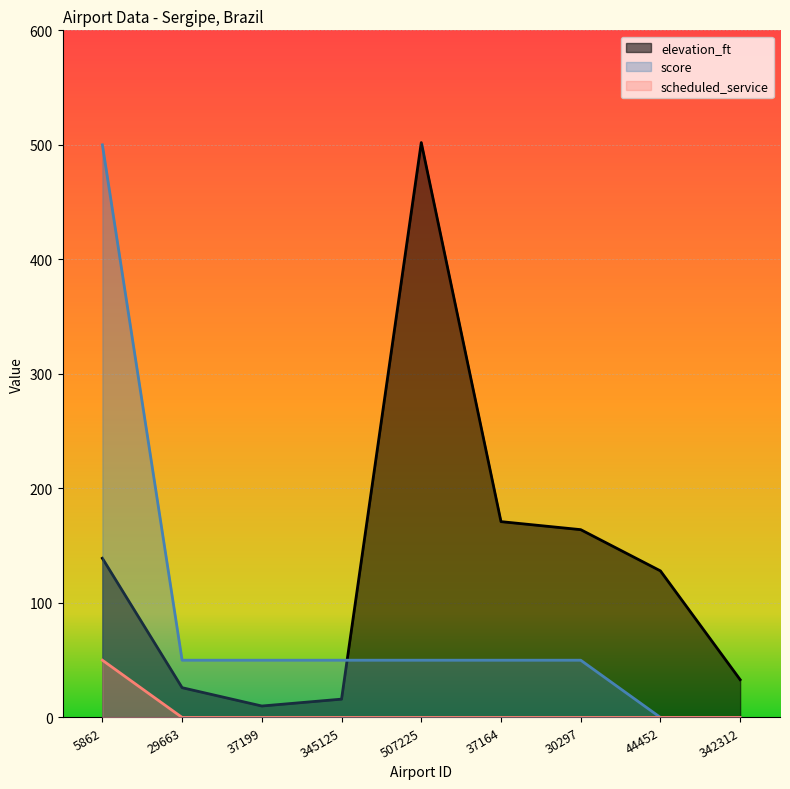

Which series has the largest total across all categories?

elevation_ft